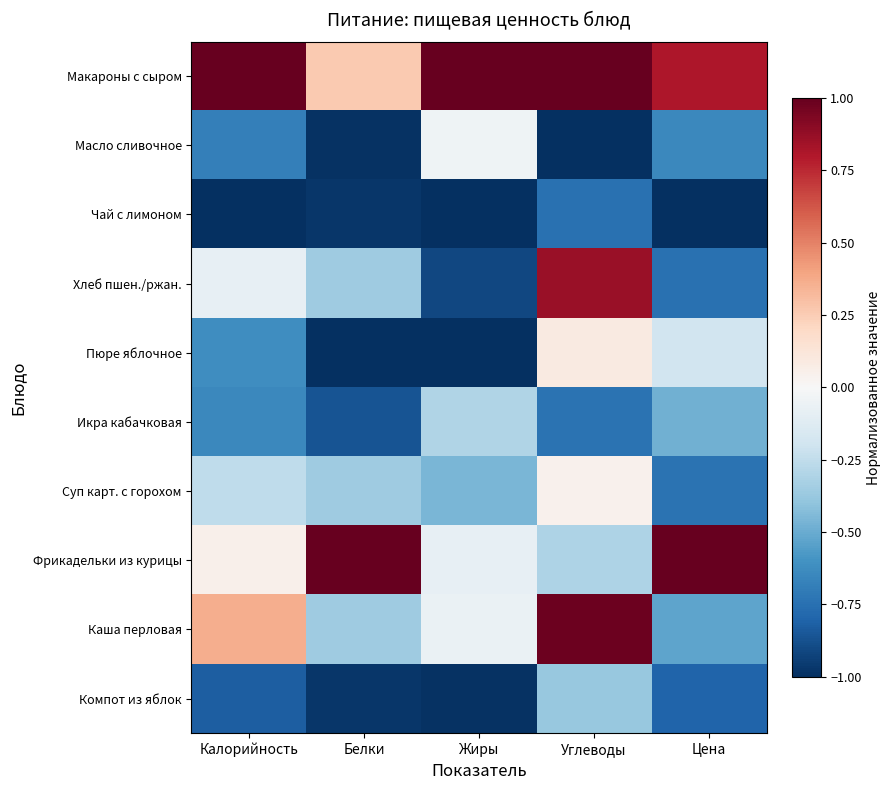

At how many categories does at least one series exceed 0?

5